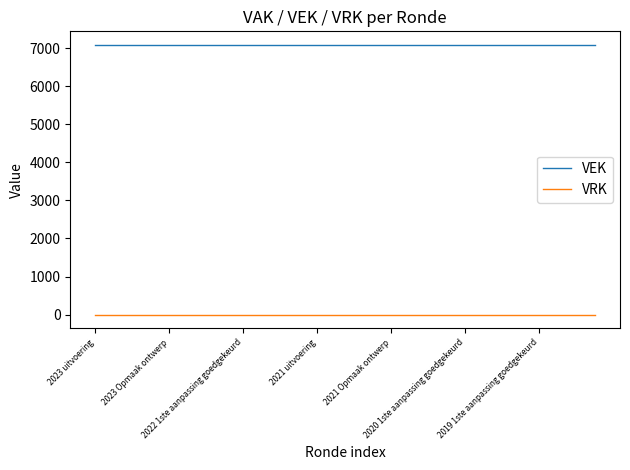

True or false: VEK and VRK intersect in this chart.

False